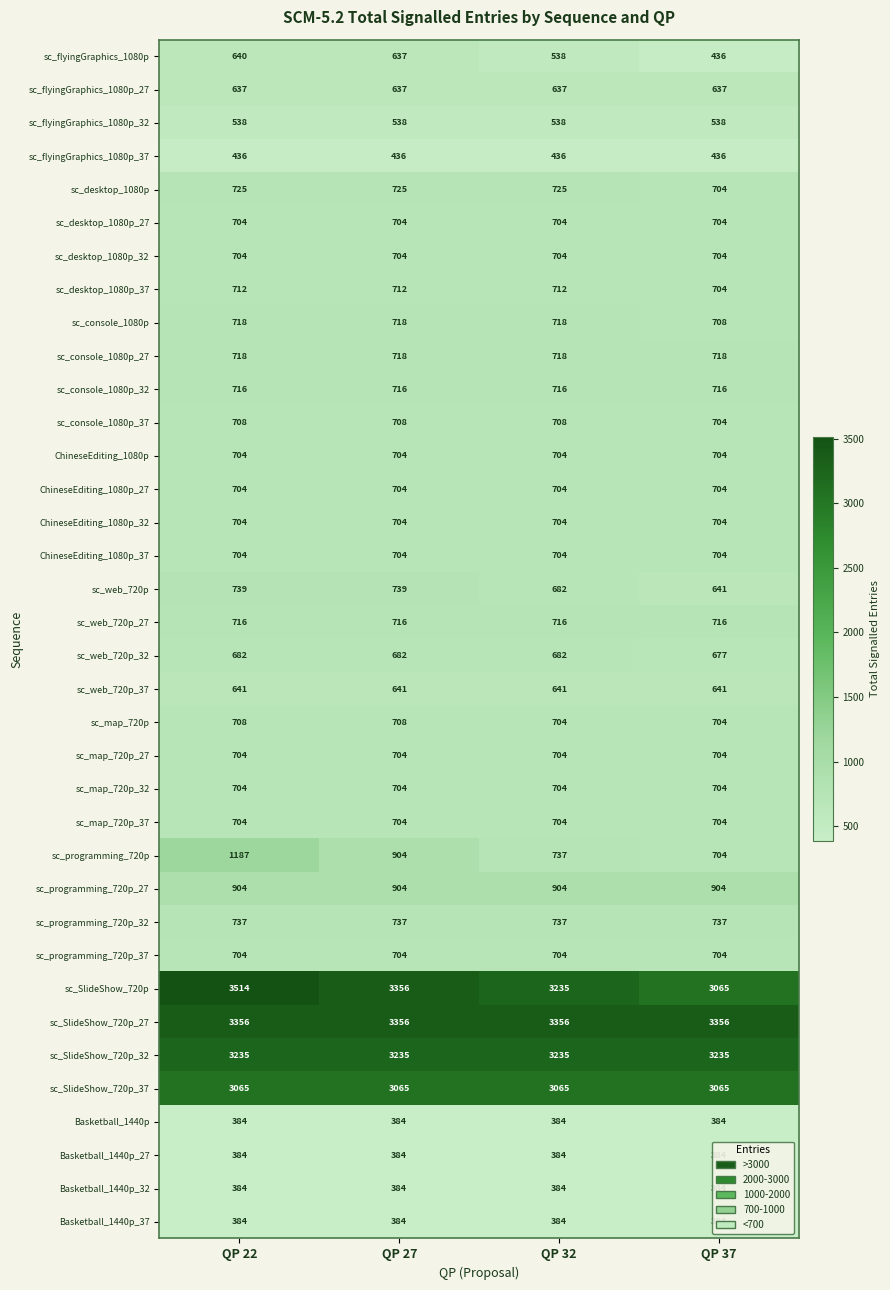

Is it true that sc_console_1080p_37 equals 708 at QP 27?

True